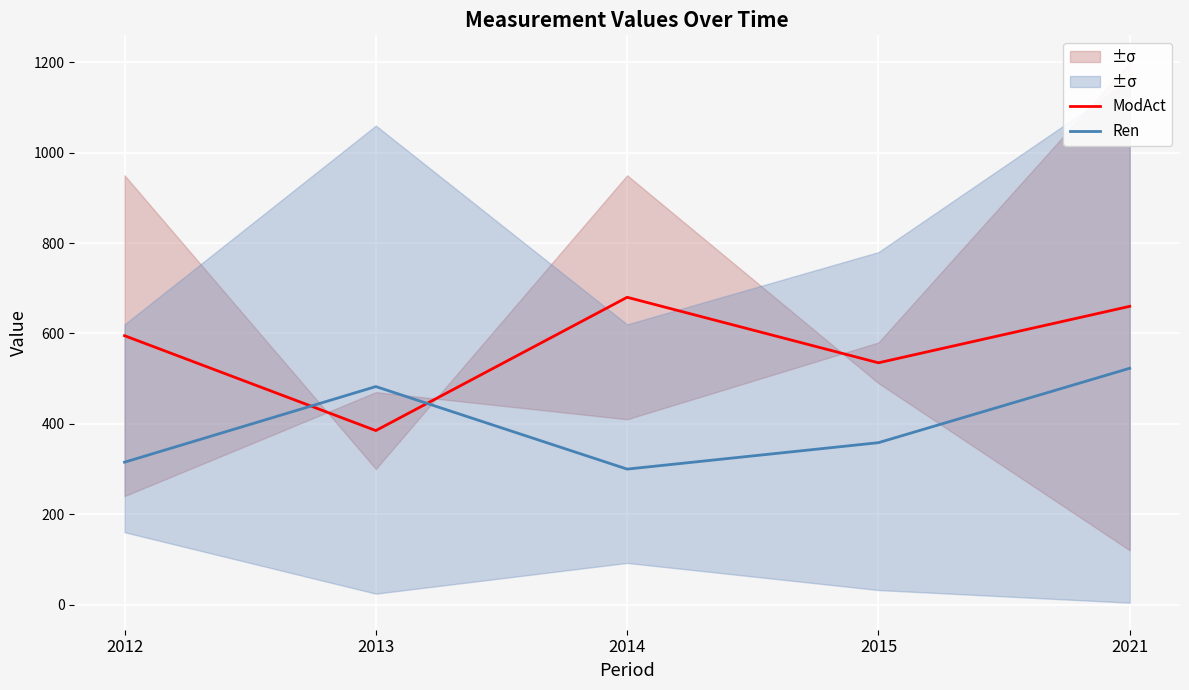

Which category has the lowest value in the ModAct series?

2013